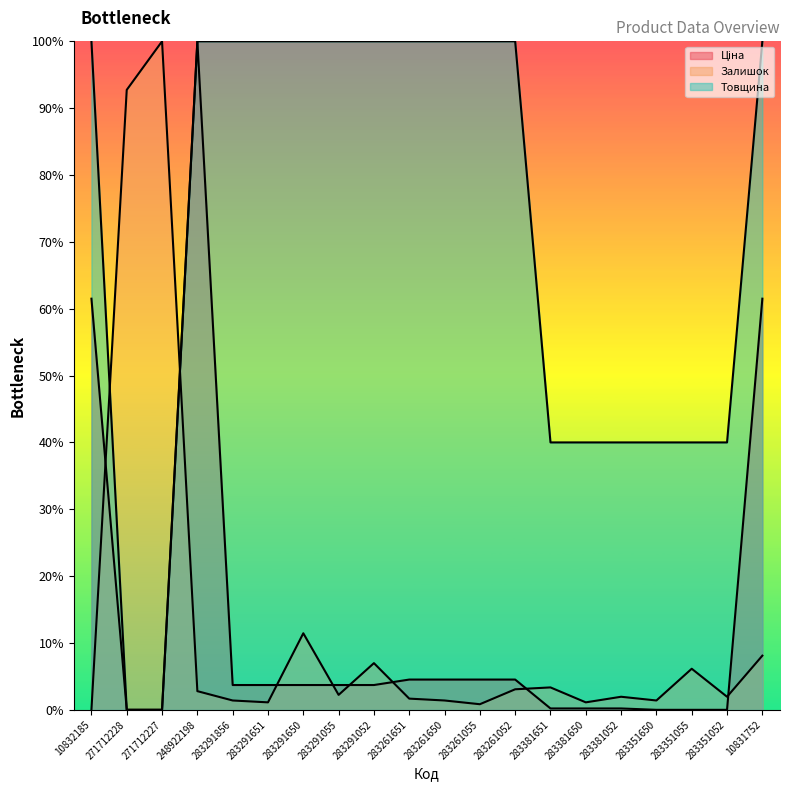

What is the difference between the maximum and minimum values in the Ціна series?

1.0